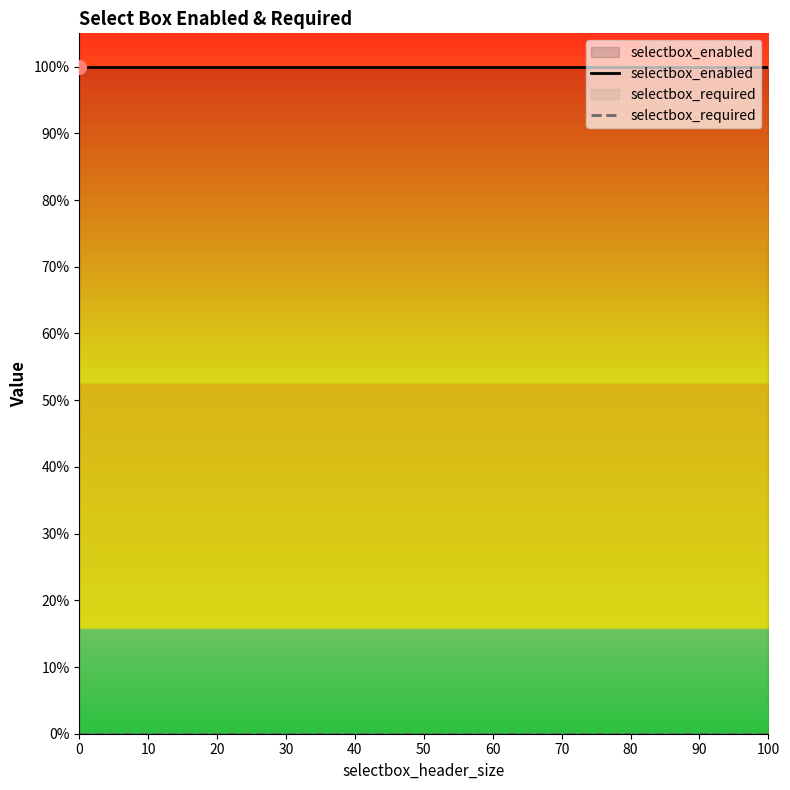

True or false: selectbox_enabled and selectbox_required cross at least once.

False